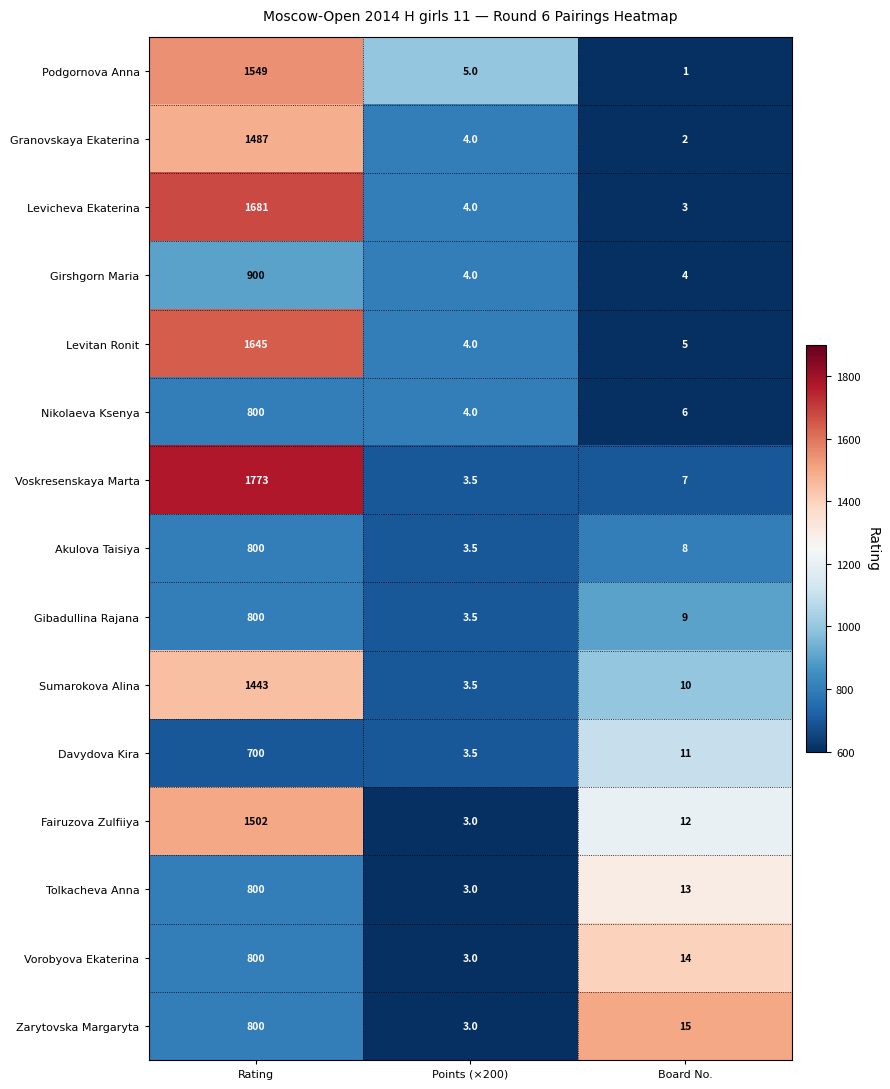

At which label does Vorobyova Ekaterina first exceed 14?

Rating